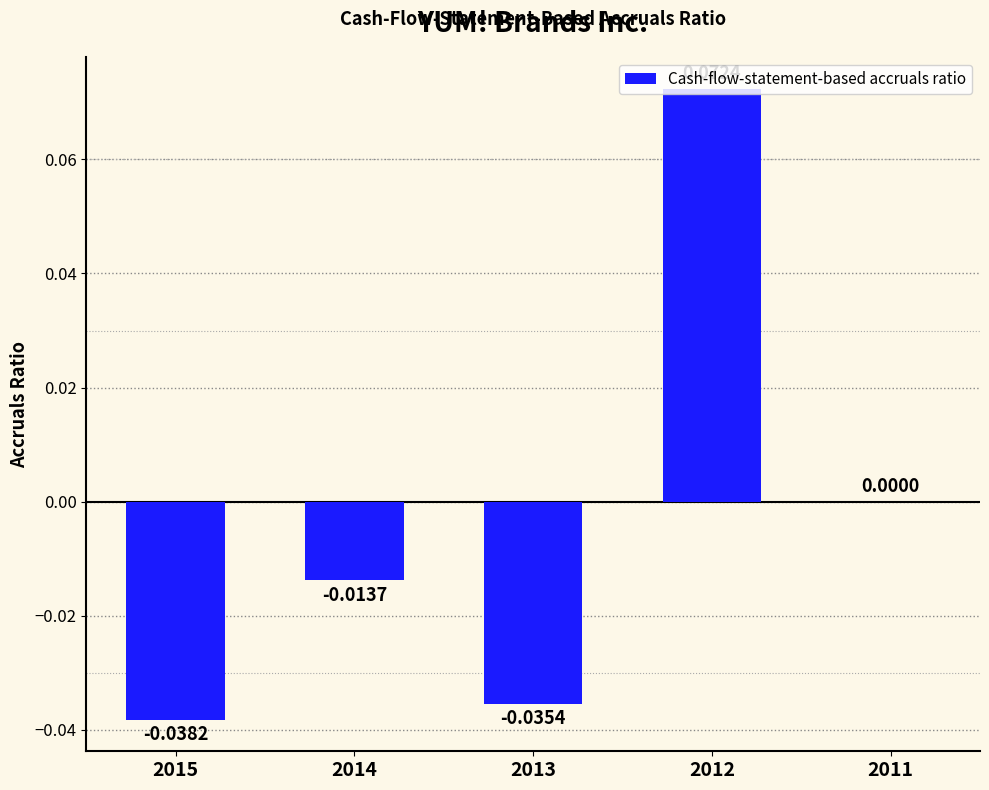

Count the number of categories in the chart.

5